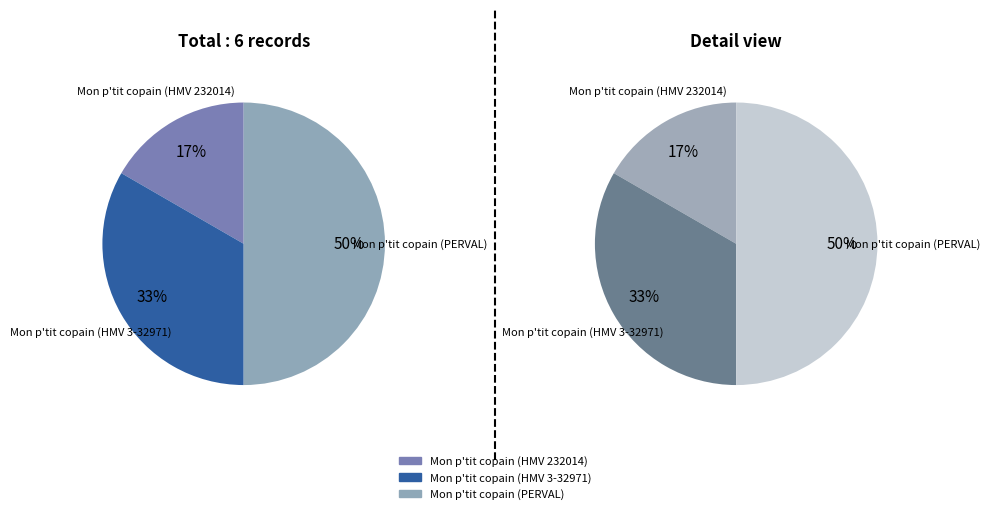

Which slice is the largest?

Mon p'tit copain (PERVAL)